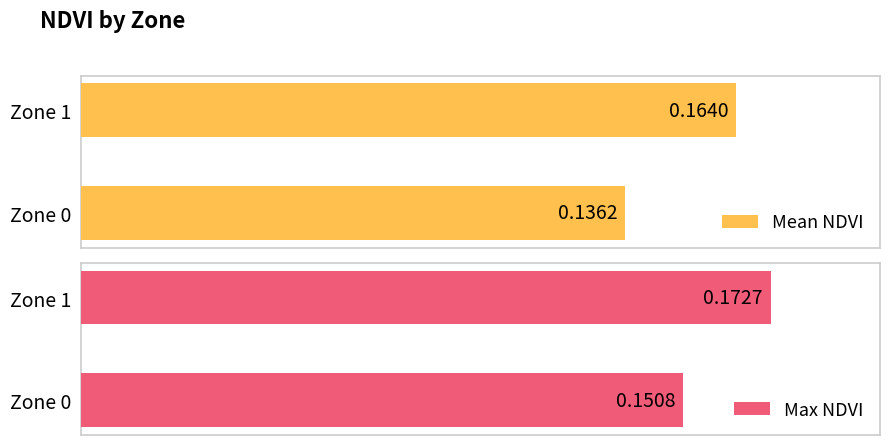

What are all the series names shown in the legend?

Mean NDVI, Max NDVI